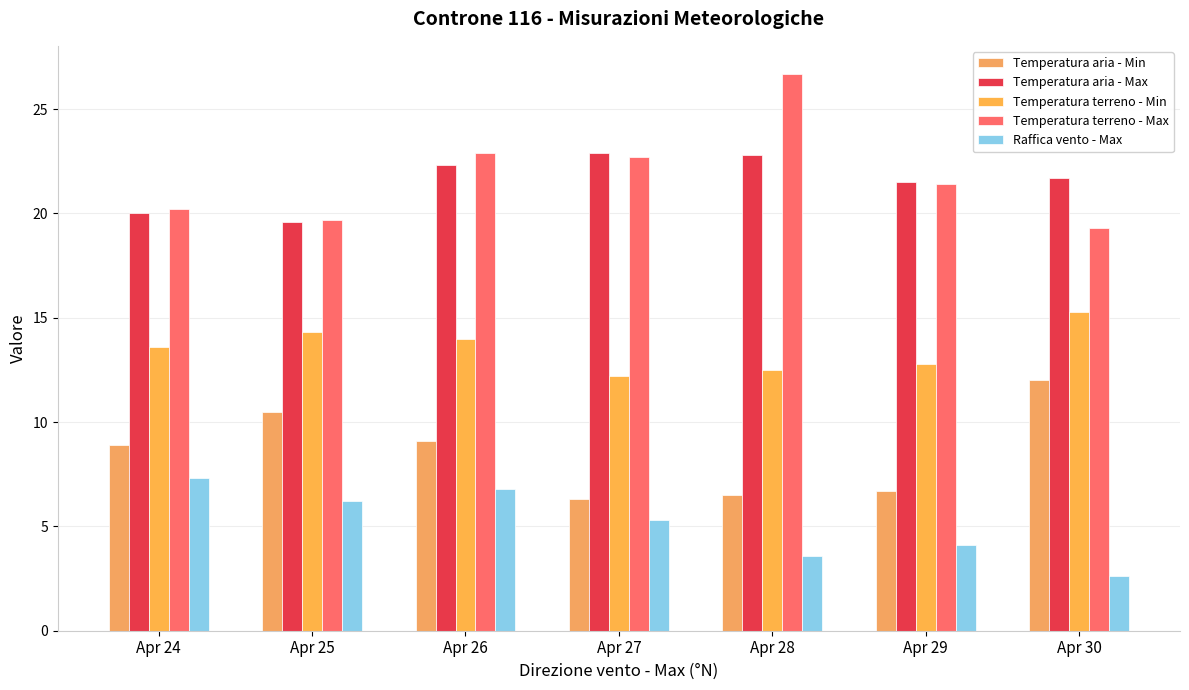

Is it true that Temperatura aria - Max equals 22.9 at Apr 27?

True